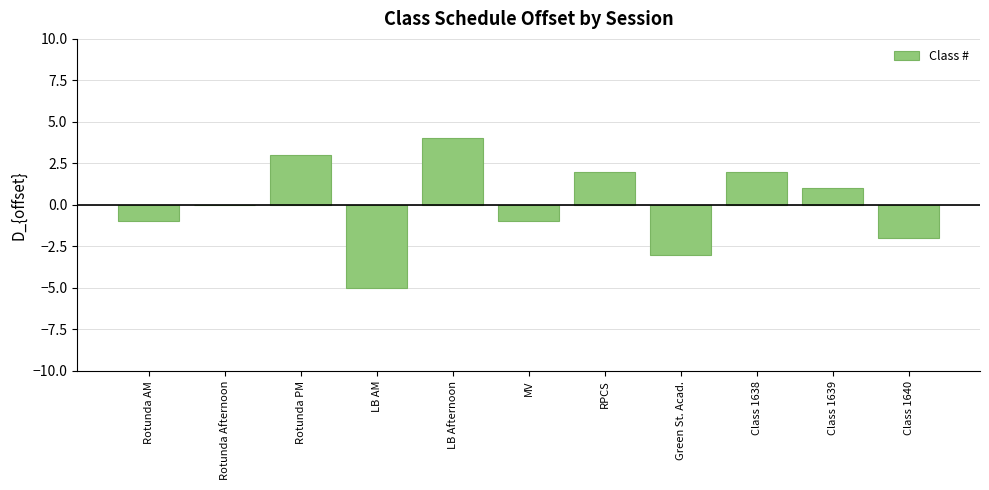

Reading left to right, extract all data points from this chart.

Rotunda AM=-1	Rotunda Afternoon=0	Rotunda PM=3	LB AM=-5	LB Afternoon=4	MV=-1	RPCS=2	Green St. Acad.=-3	Class 1638=2	Class 1639=1	Class 1640=-2